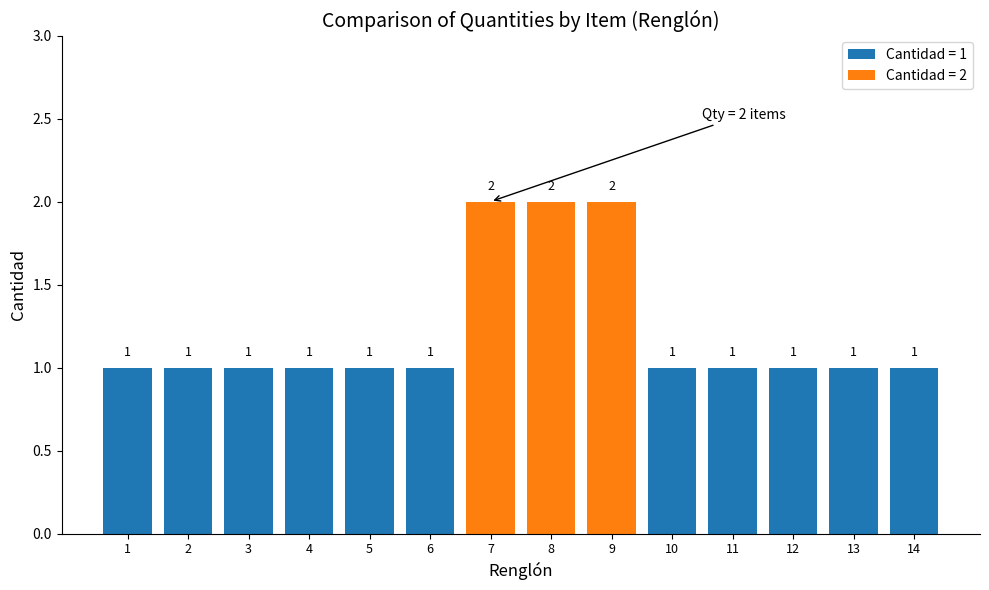

What is the average value?

1